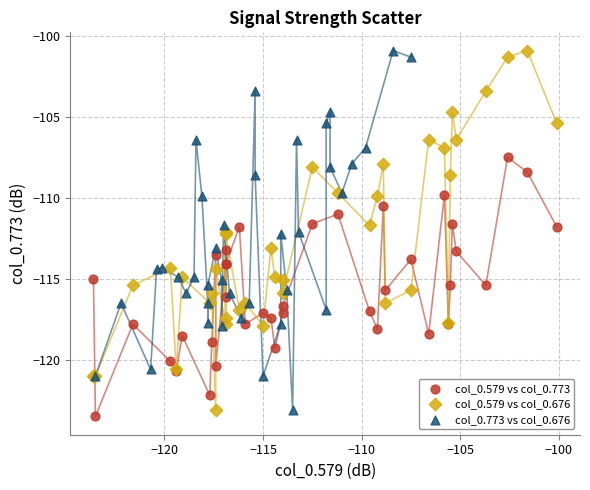

What are all the series names shown in the legend?

col_0.579 vs col_0.773, col_0.579 vs col_0.676, col_0.773 vs col_0.676